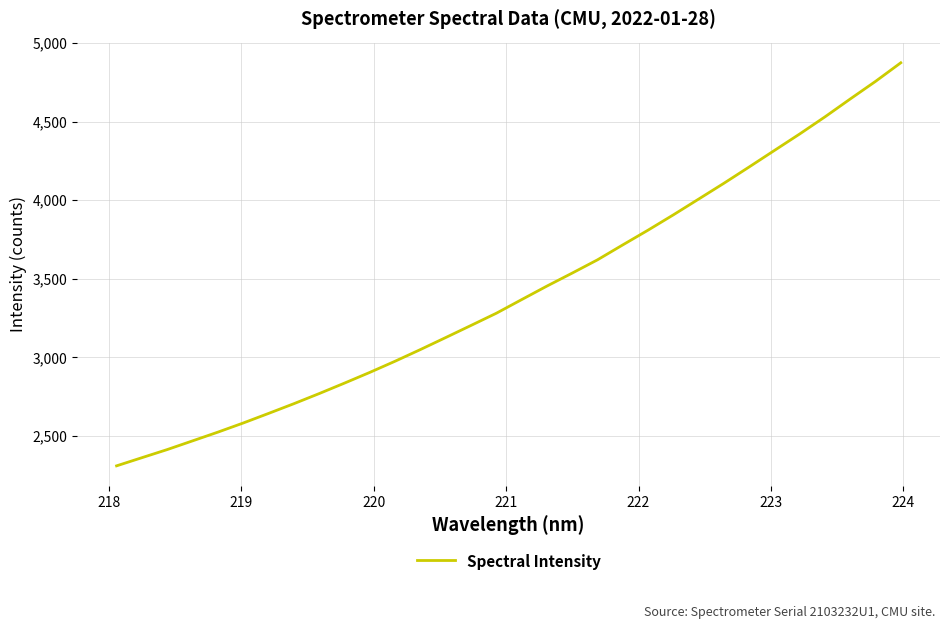

What is the difference between the second highest and minimum values?

2445.9